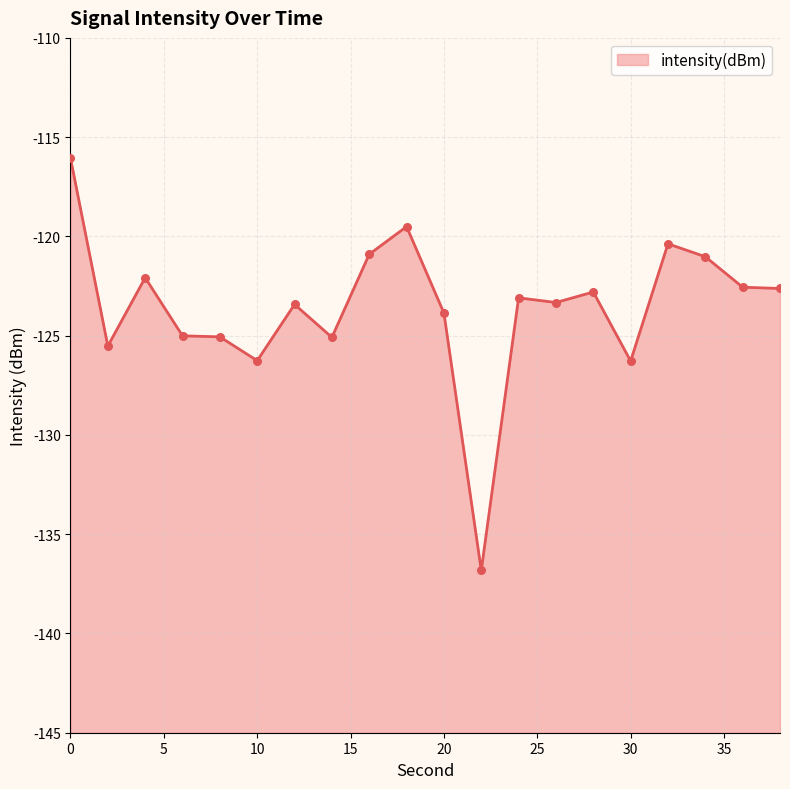

What is the change in value from 20 to 36?

+1.3